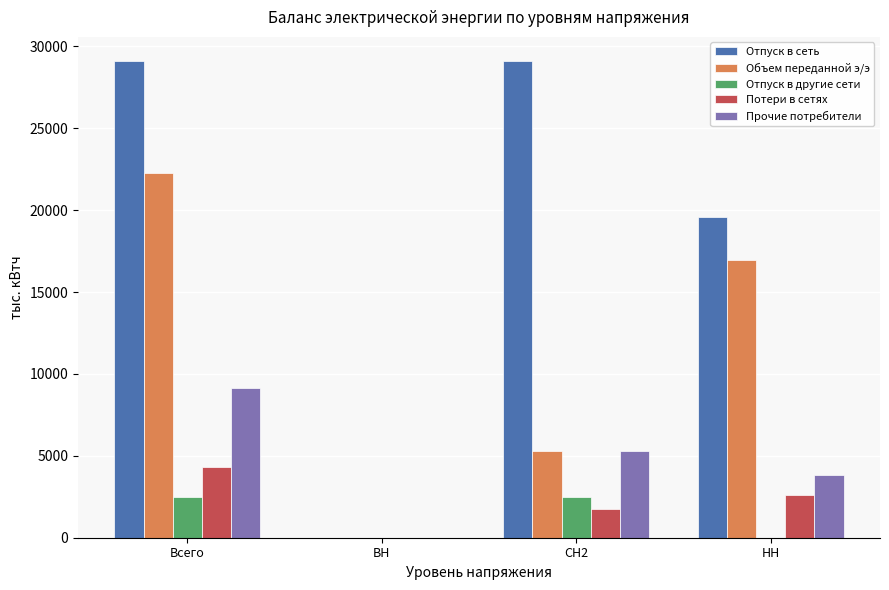

Reading right to left, what are all the values shown in this chart?

Отпуск в сеть: НН=19558.7	СН2=29117.4	ВН=0.0	Всего=29117.4
Объем переданной э/э: НН=16949.2	СН2=5321.8	ВН=0.0	Всего=22271.0
Отпуск в другие сети: НН=0.0	СН2=2508.4	ВН=0.0	Всего=2508.4
Потери в сетях: НН=2609.4	СН2=1728.6	ВН=0.0	Всего=4338.0
Прочие потребители: НН=3805.7	СН2=5321.8	ВН=0.0	Всего=9127.5